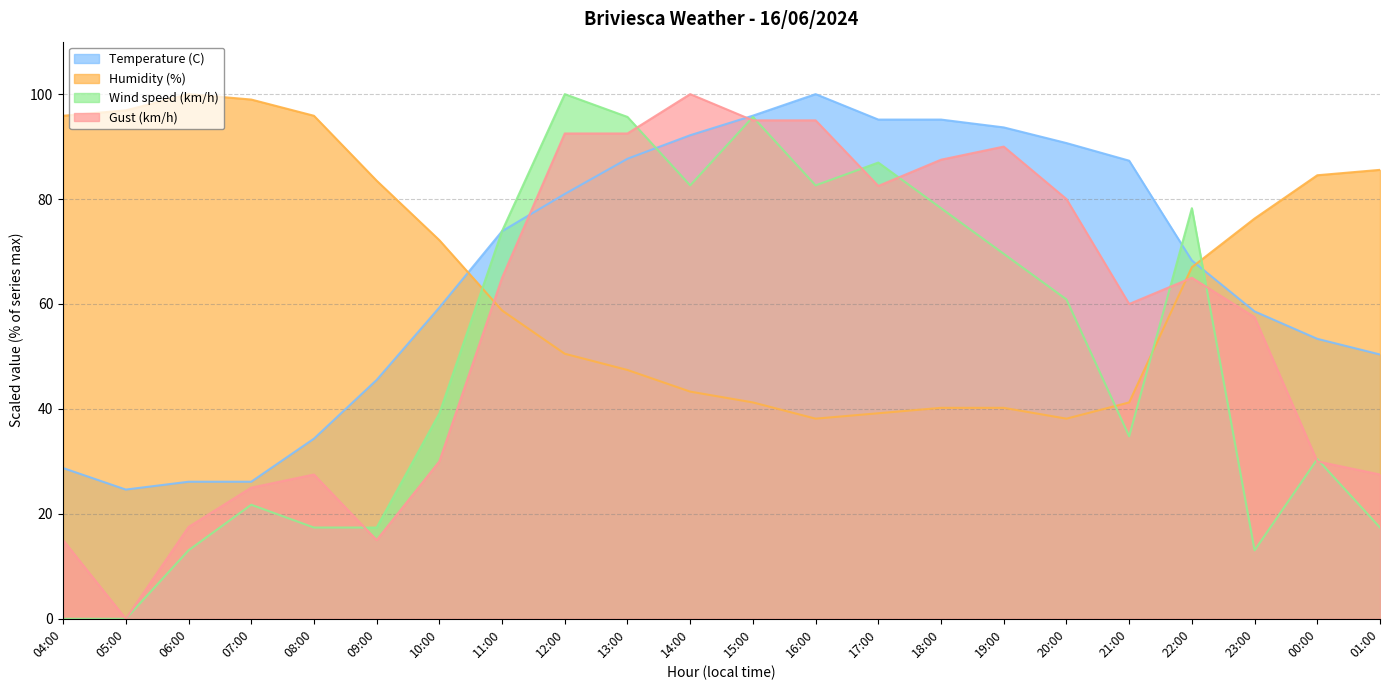

At which label does Temperature (C) first exceed 73?

11:00